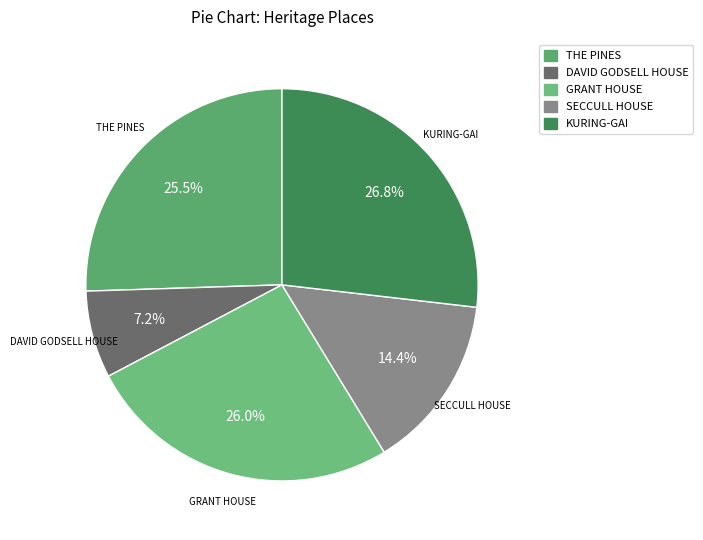

Is it true that GRANT HOUSE is 26% of the pie?

True